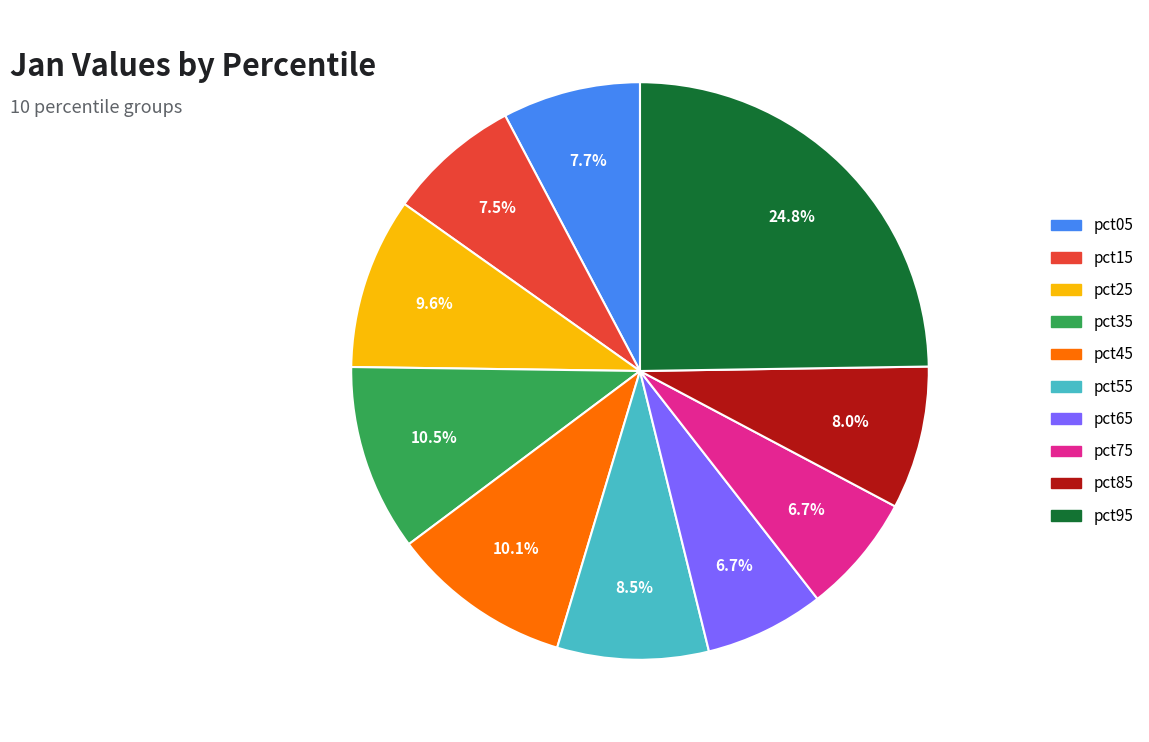

Is the sum of pct85 and pct75 greater than half?

No